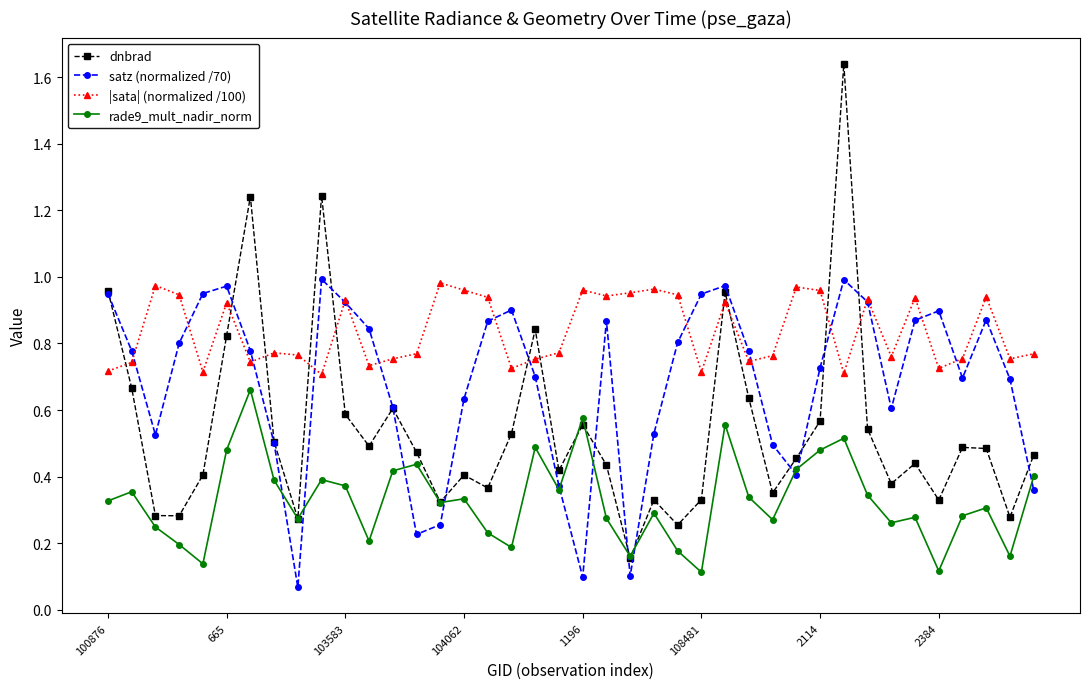

Rank the series by their average value, from lowest to highest.

rade9_mult_nadir_norm, dnbrad, satz (normalized /70), |sata| (normalized /100)